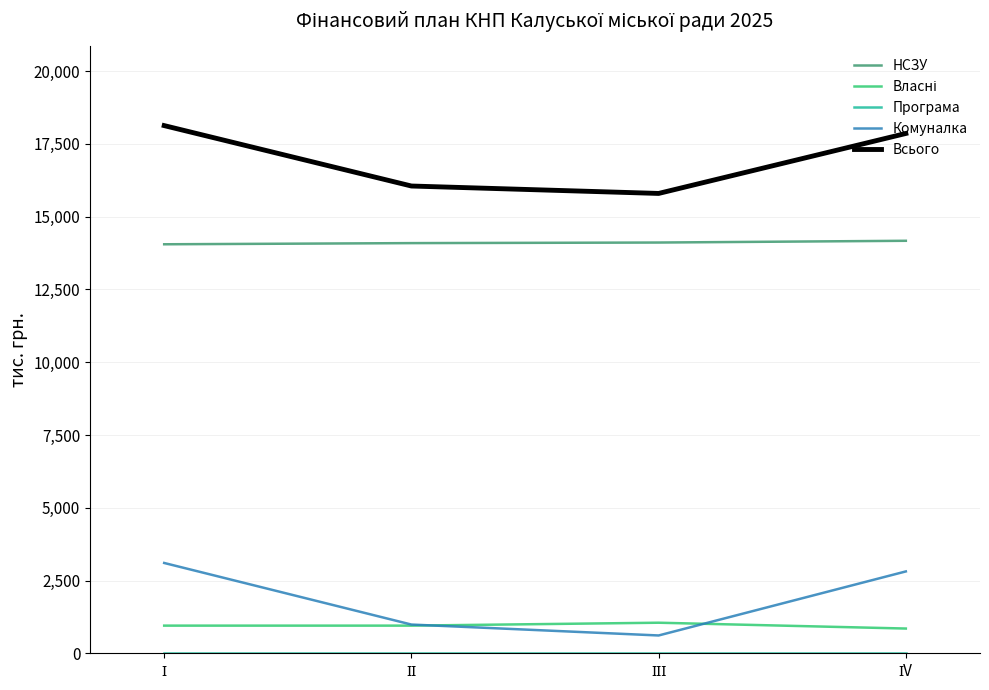

Which series has the largest range (max minus min)?

Комуналка